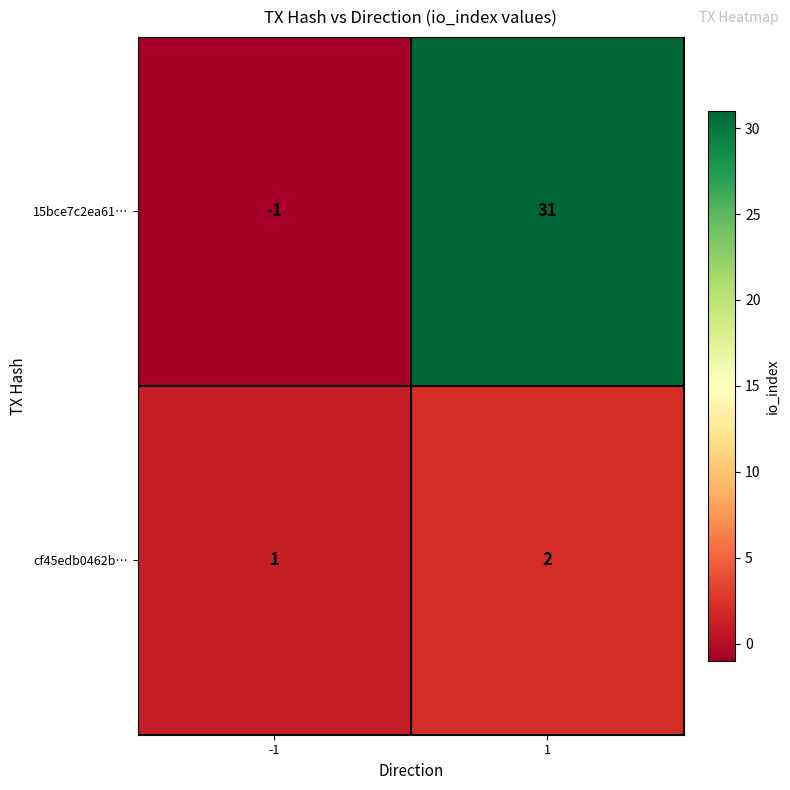

What is the greatest value displayed?

31